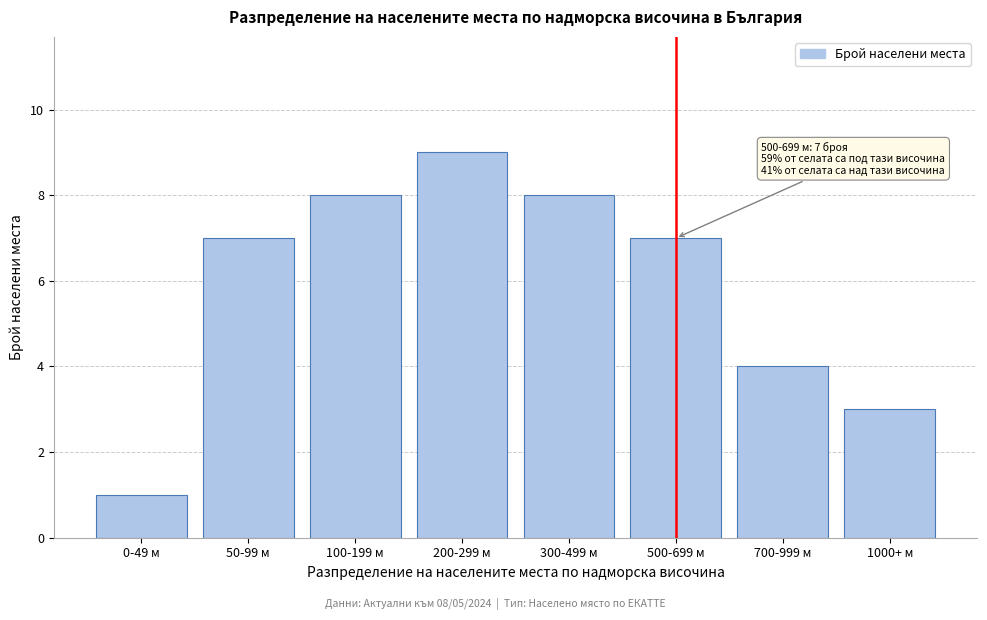

Reading left to right, transcribe all the data shown in this chart.

1	7	8	9	8	7	4	3